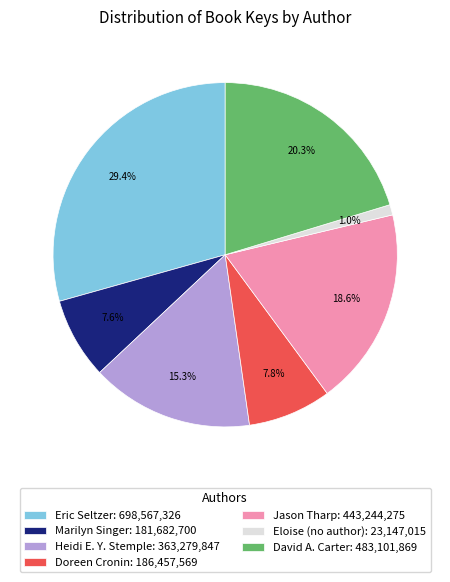

Approximately how many times larger is the value at Doreen Cronin: 186,457,569 compared to Heidi E. Y. Stemple: 363,279,847?

0.5